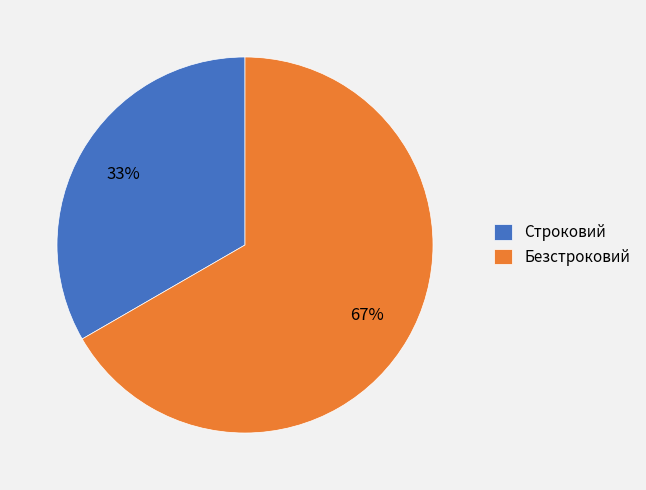

Rank the categories by value from highest to lowest.

Безстроковий, Строковий